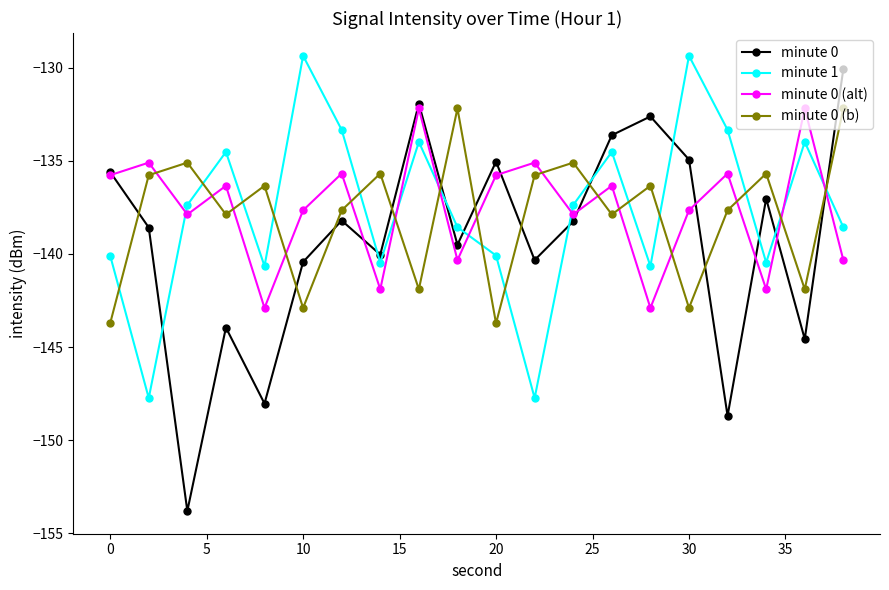

Which series has the largest range (max minus min)?

minute 0